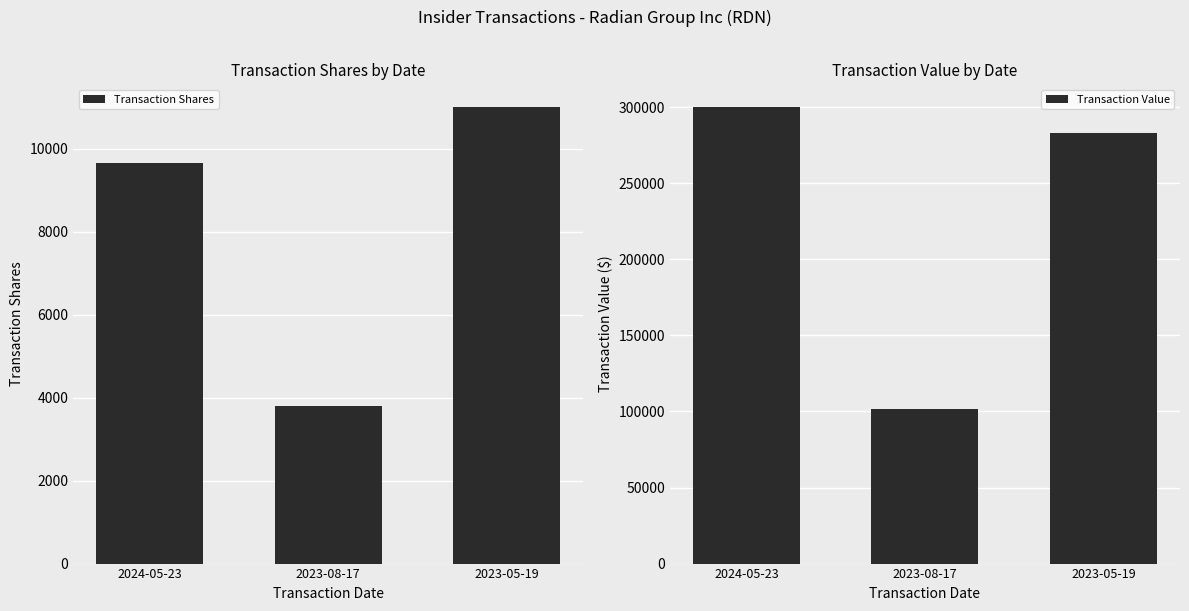

Between 2024-05-23 and 2023-08-17, which series saw the biggest shift?

Transaction Value